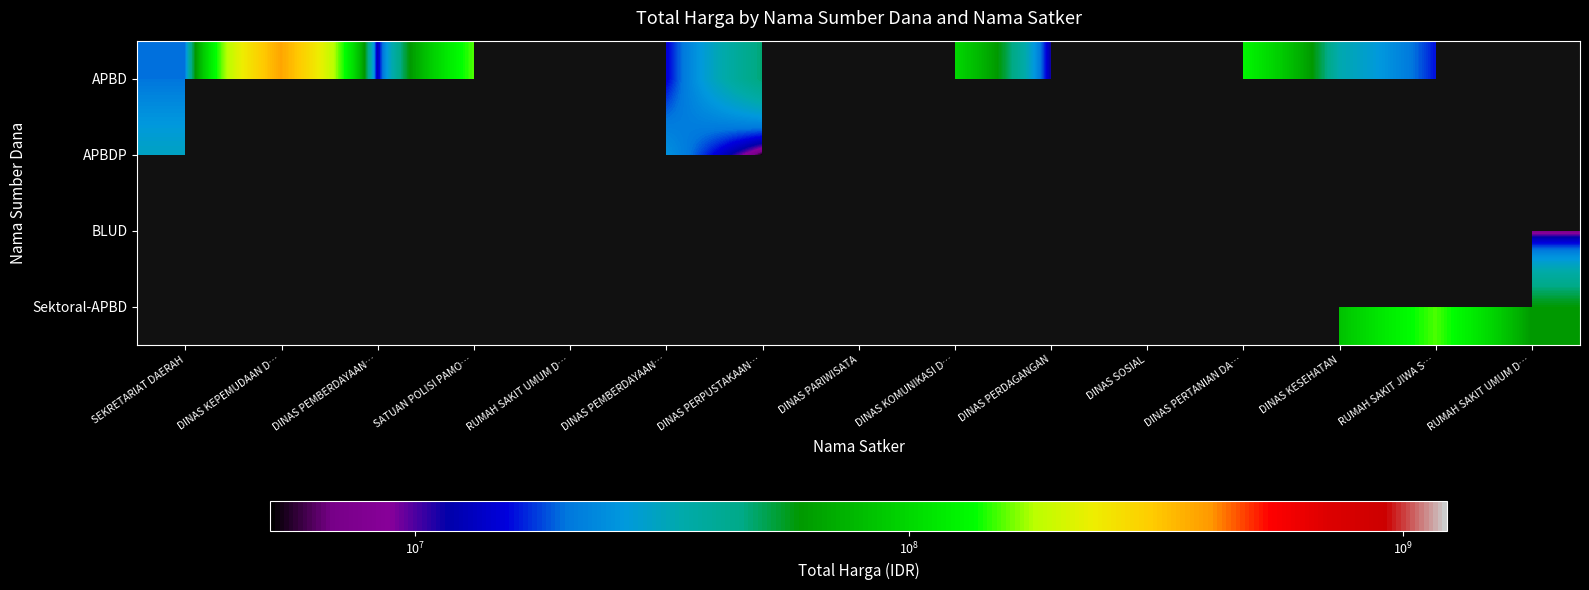

What is the lowest value of the APBD series?

11100000.0